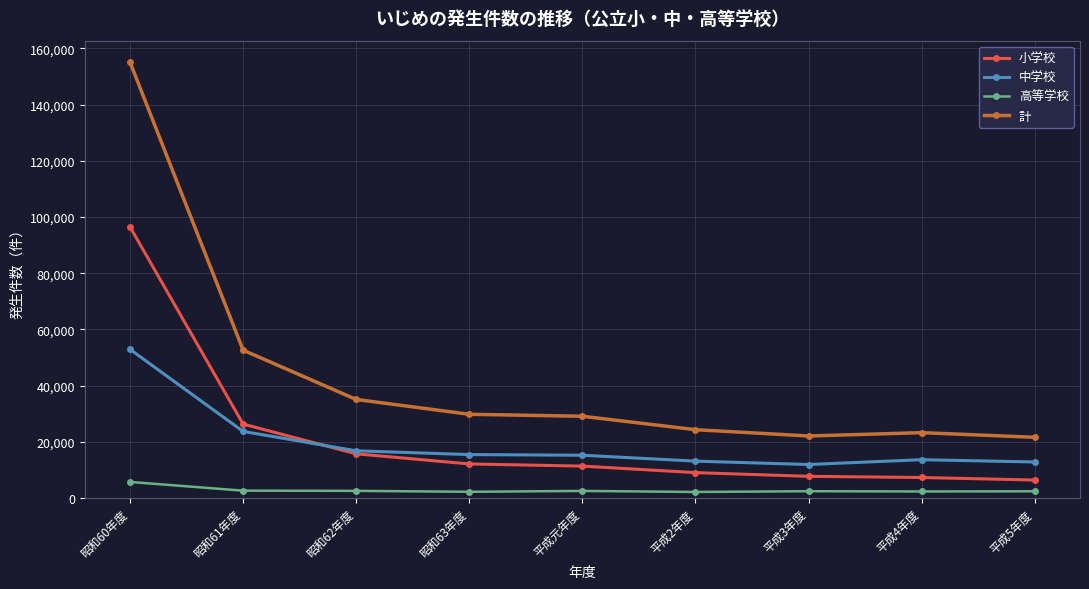

Which series has the widest spread of values?

計